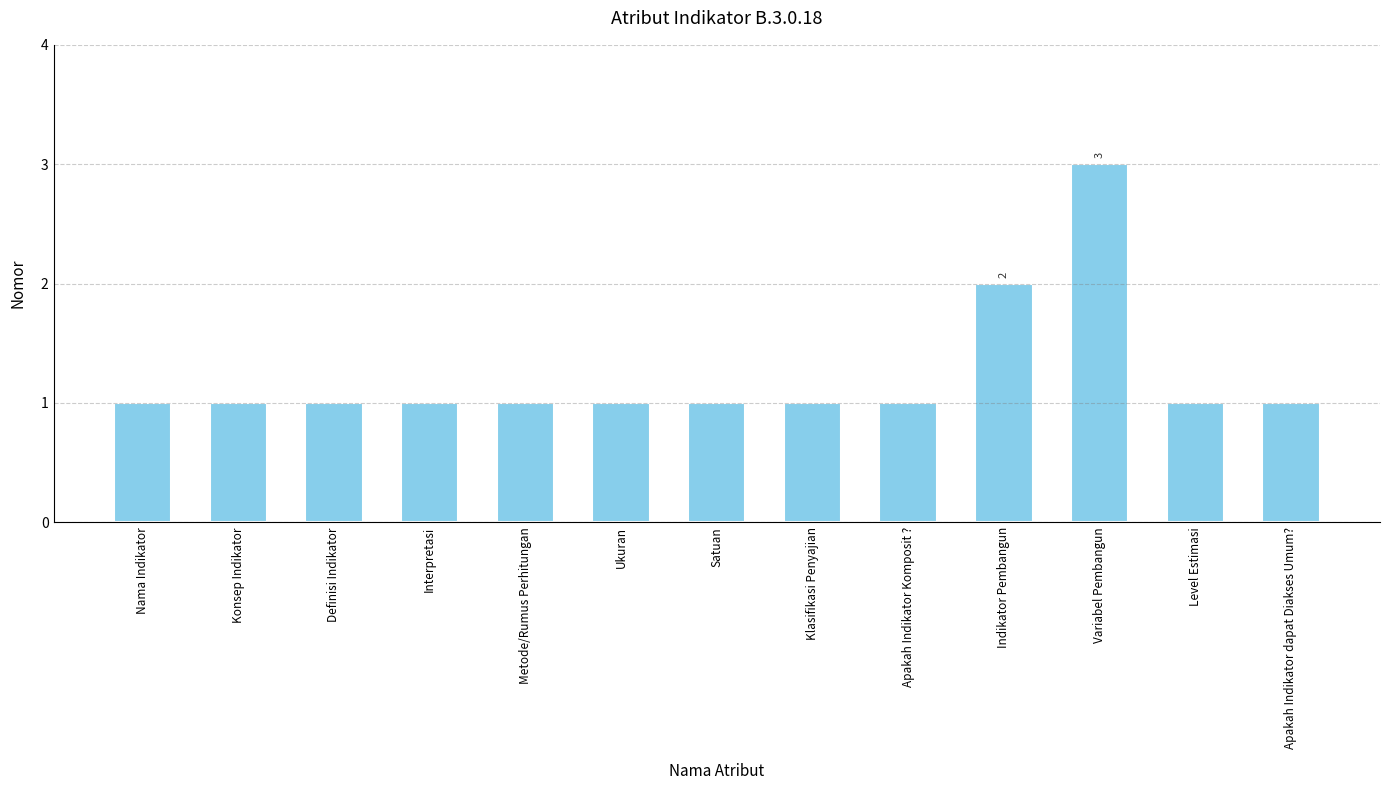

What is the label of the 10th bar from the right?

Interpretasi